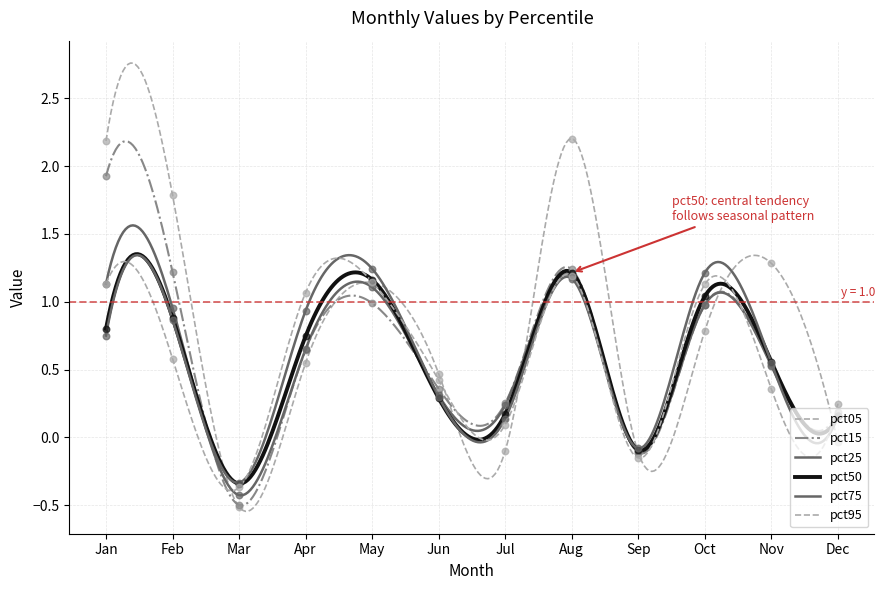

At how many categories does at least one series exceed 1?

7